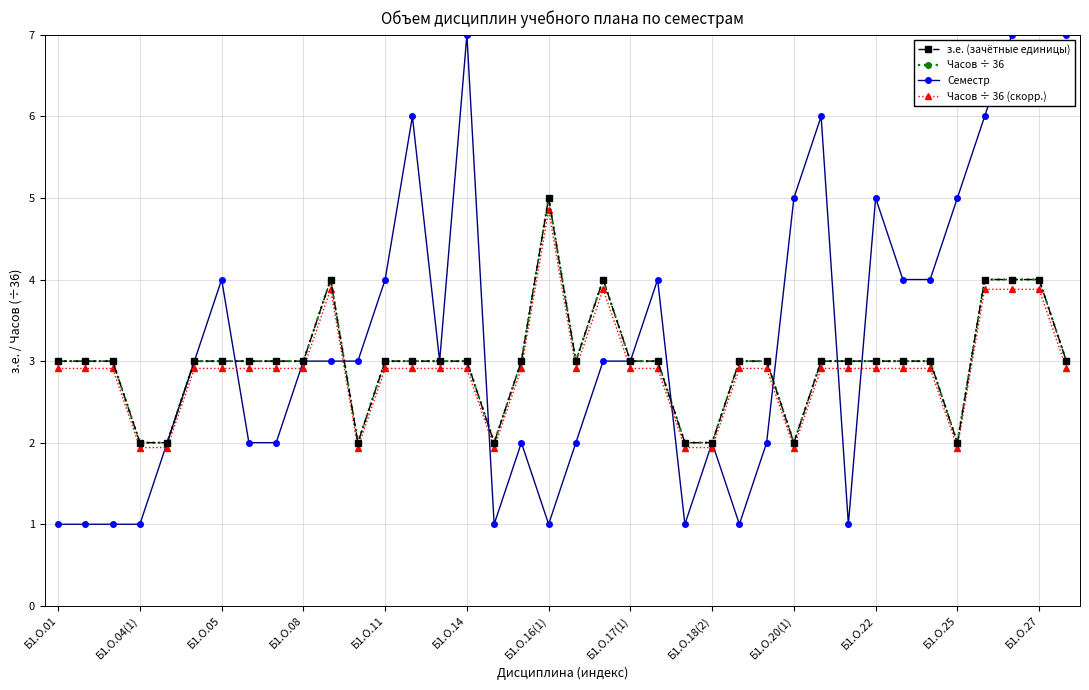

What is the sum of the Семестр values at 32 and 16?

5.0